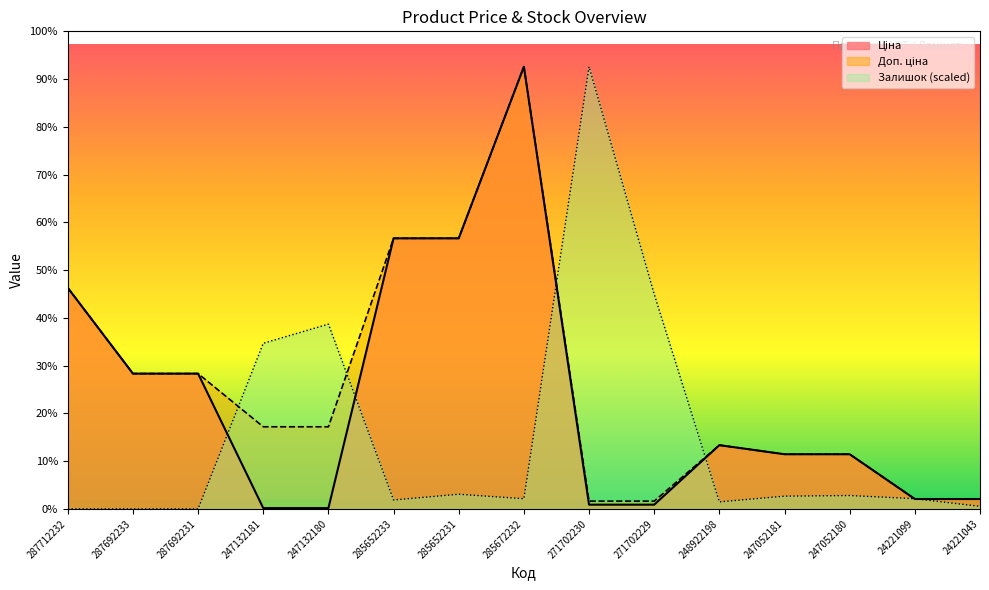

Which series has the widest spread of values?

Залишок